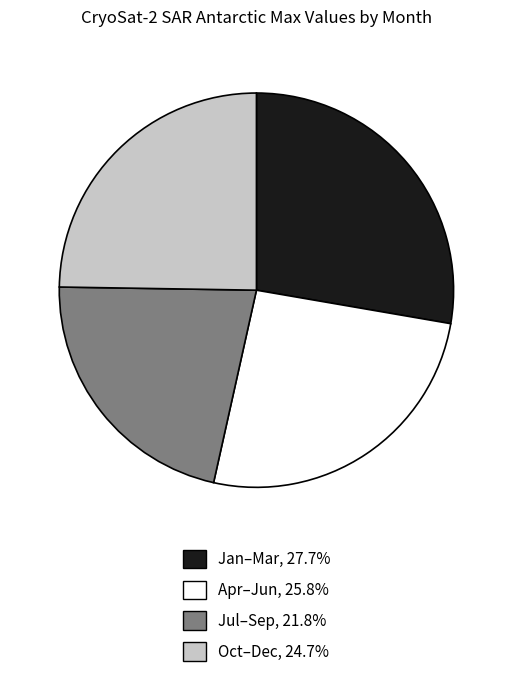

Is there any slice that represents more than half of the pie?

No